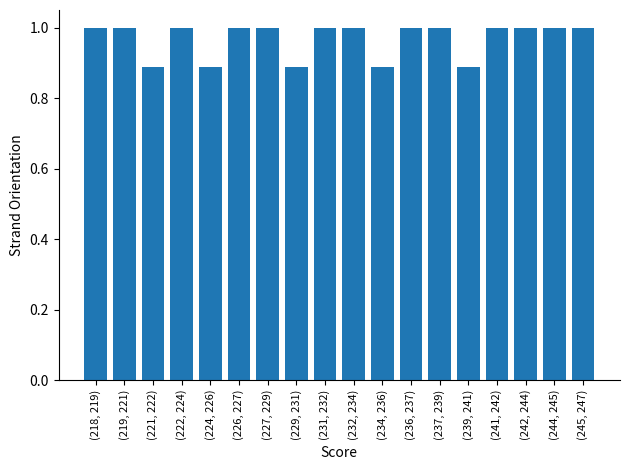

The chart shows a value of 0.3 at (241, 242). True or false?

False